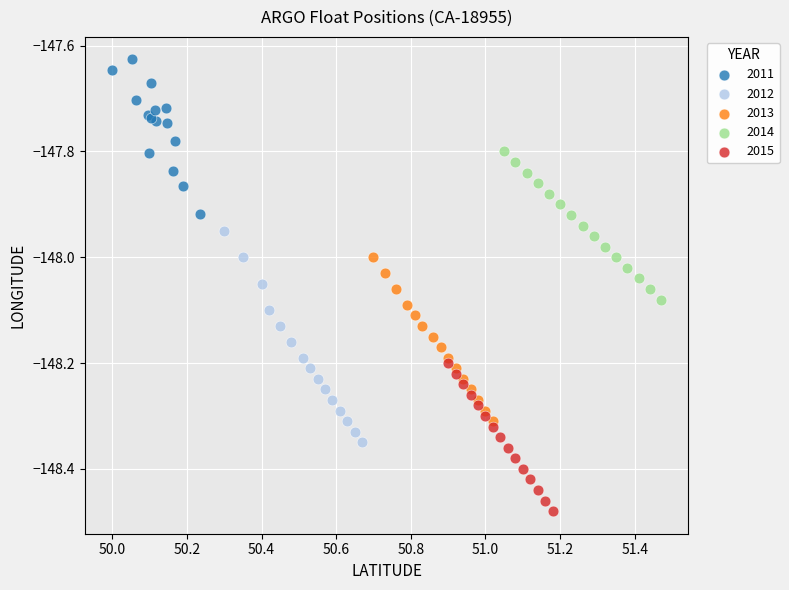

Which series contains the lowest Y value?

2015